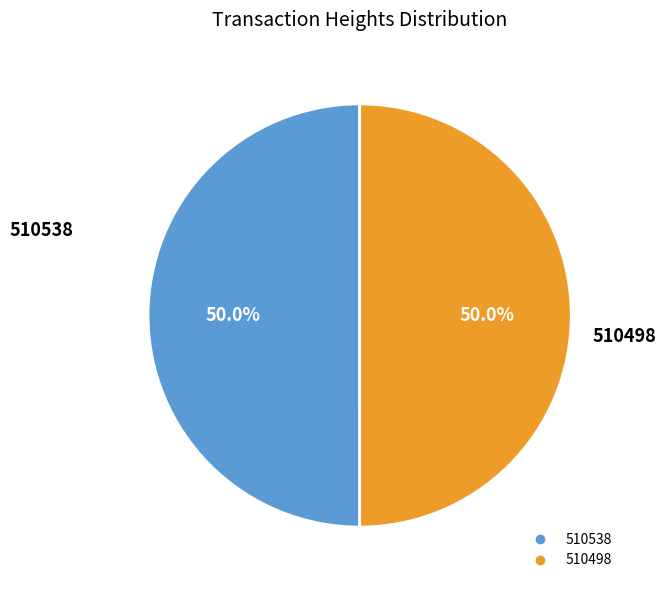

To the nearest percent, what portion does 510498 represent?

50%